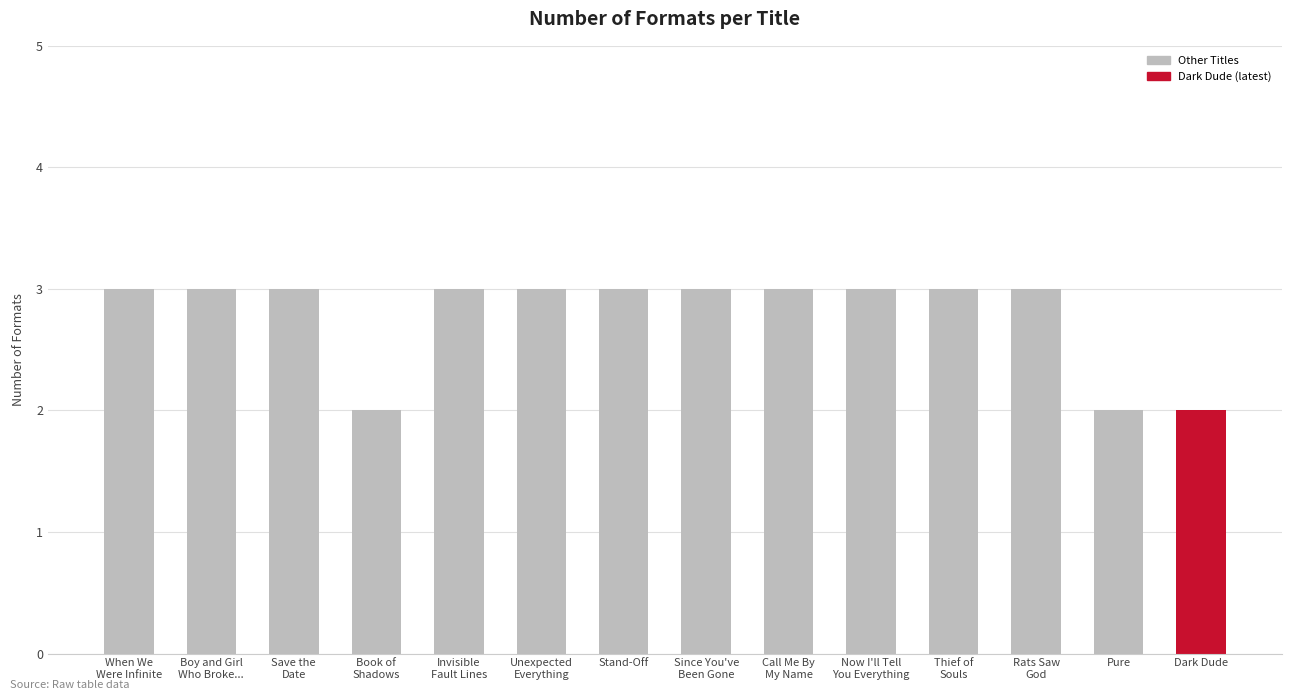

What is the average value?

3